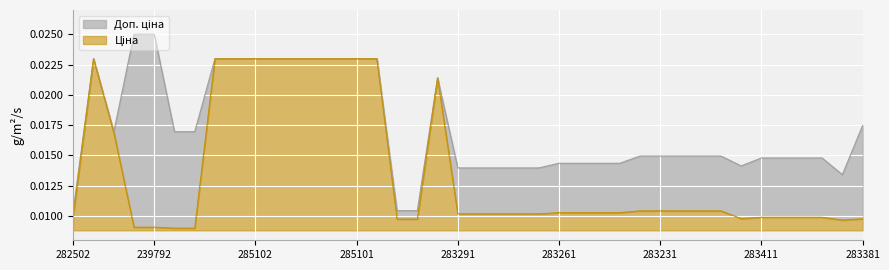

At which category is the sum across all series the highest?

285101569